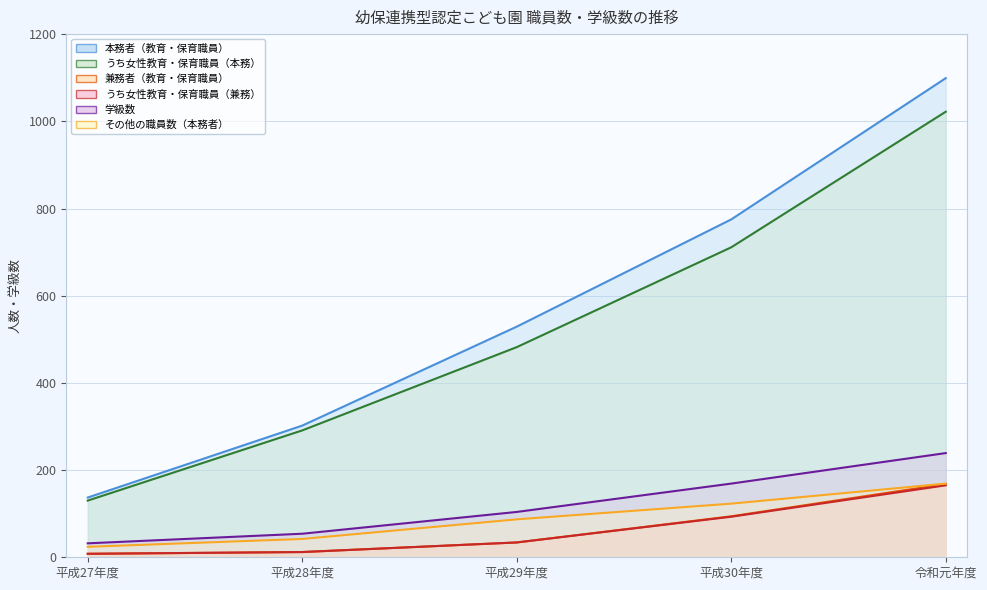

What is the label of the 3rd point from the right?

平成29年度